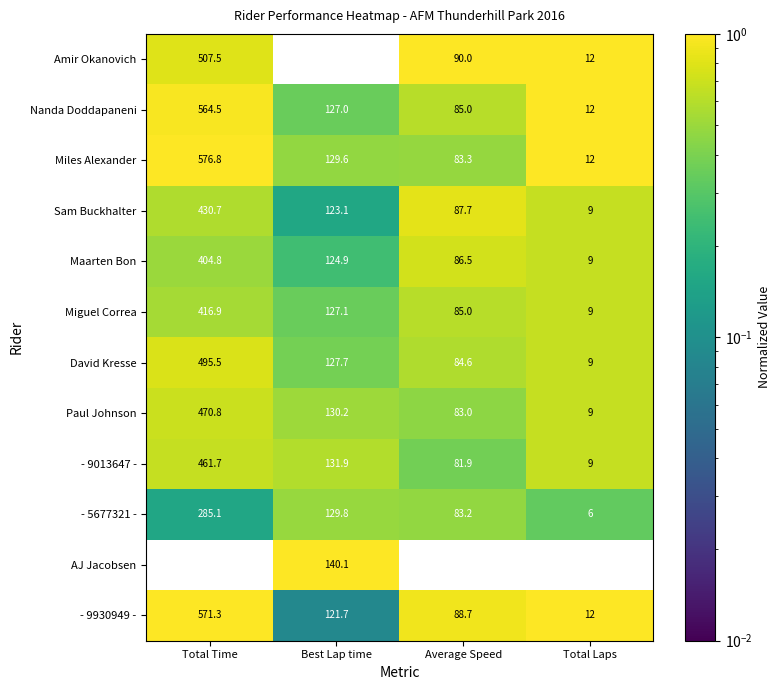

What is the difference between the Nanda Doddapaneni values at Total Time and Average Speed?

479.5